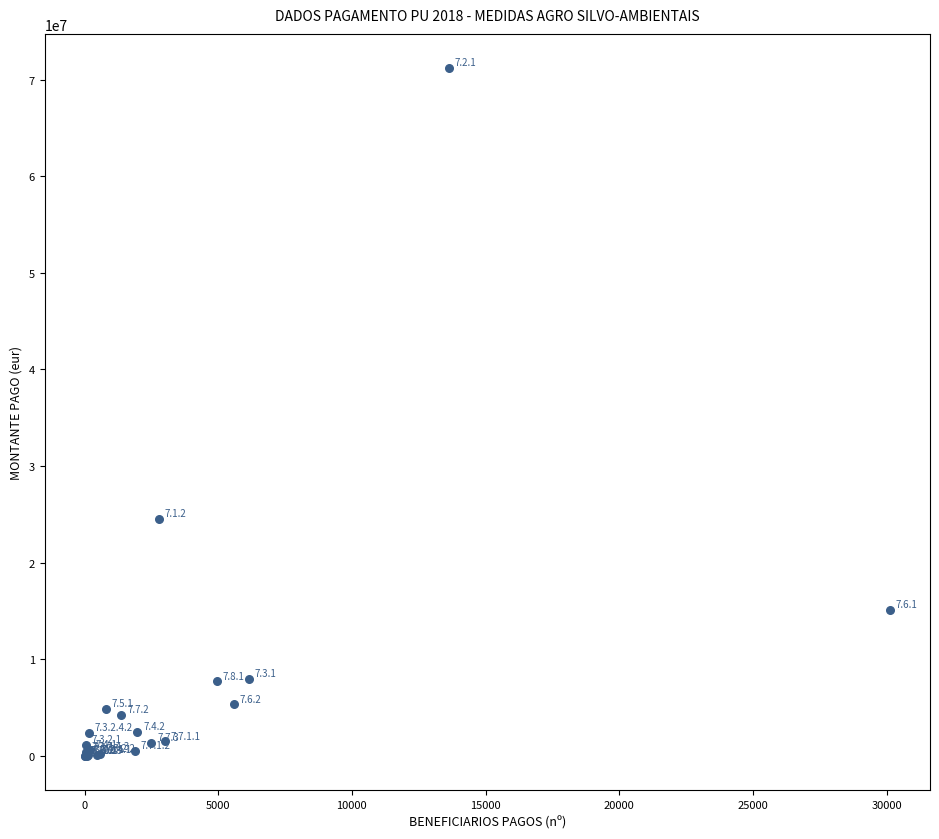

What Y value in the scatter plot is closest to 35586250?

24556679.9